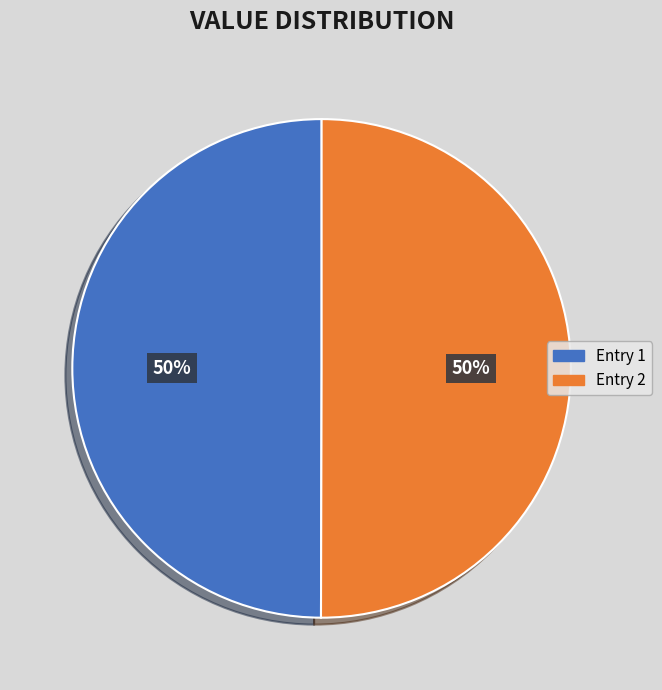

To the nearest percent, what is the average slice percentage?

50%